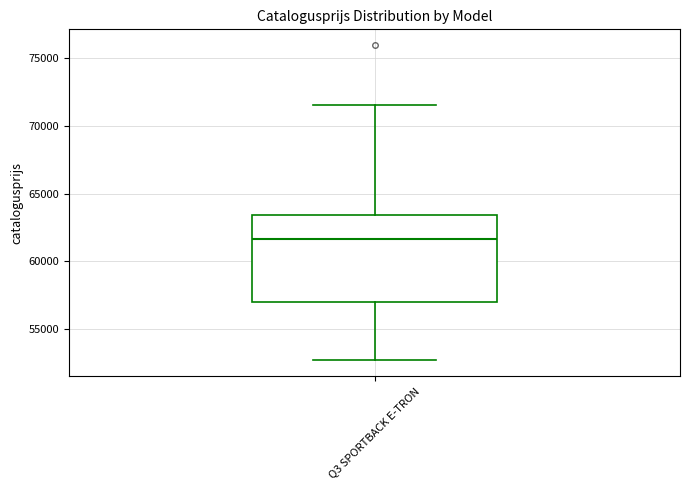

Transcribe this box plot: give where the median line is, the range the box spans, and where the two whiskers end, as read against the y-axis. The values are not printed on the chart, so give them approximately, as read against the axis.

median 61500, box 57000 to 63500, whiskers 52500 to 71500